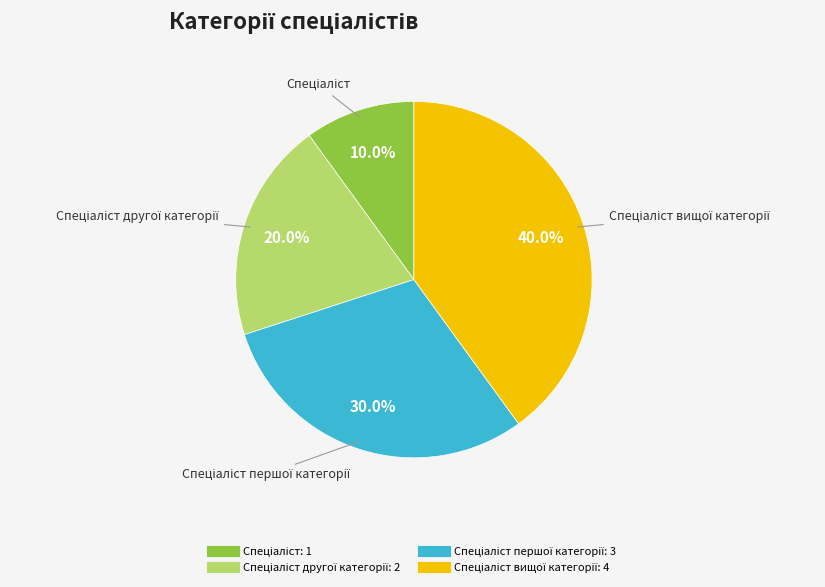

Is there any slice that represents more than half of the pie?

No